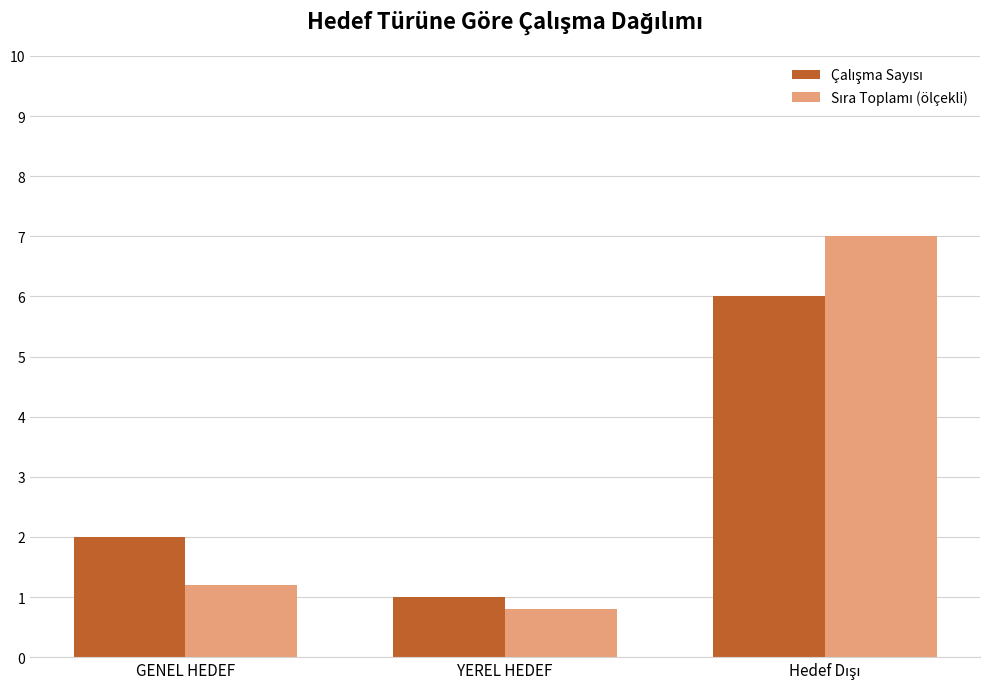

What is the smallest value displayed?

0.8